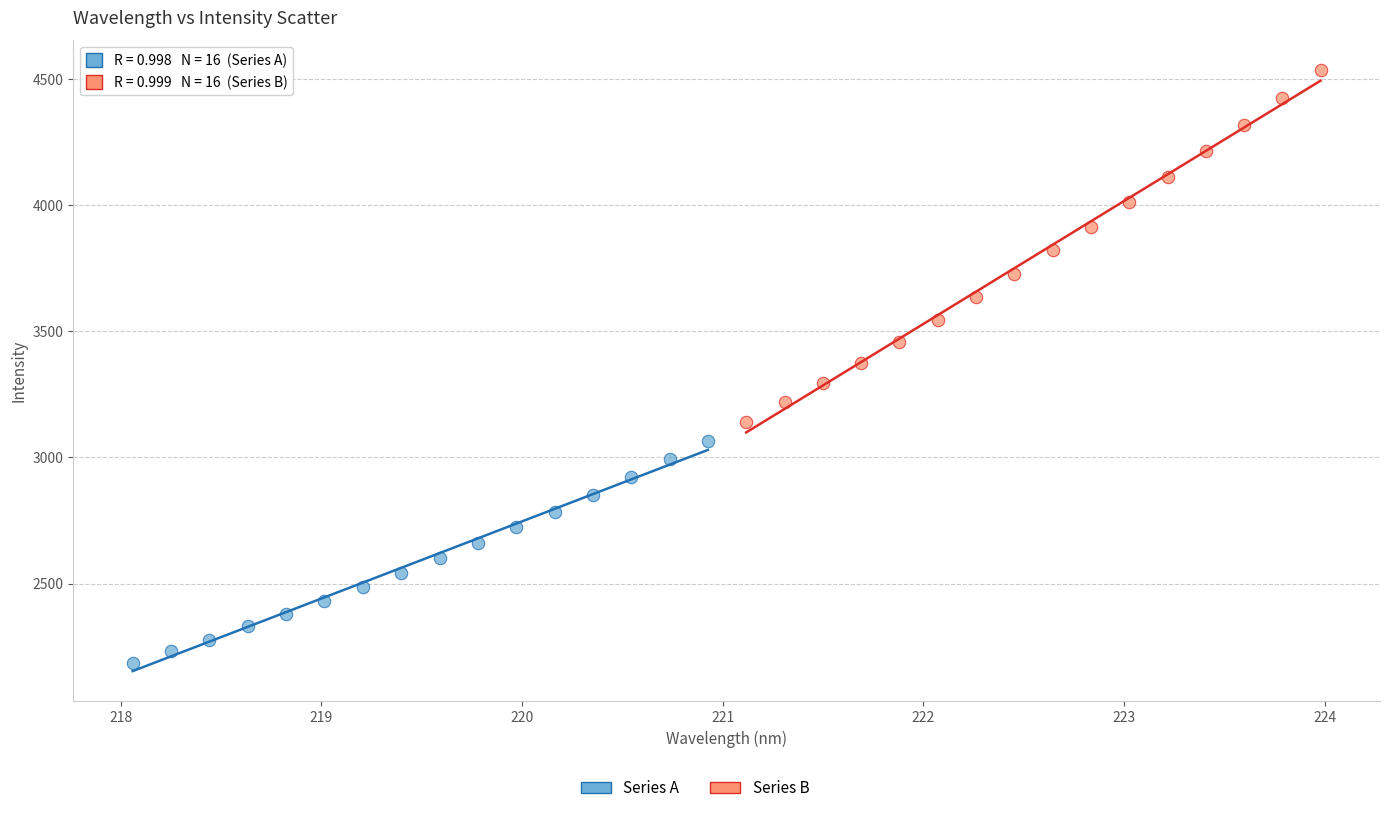

Which series reaches the minimum Y coordinate?

Series A